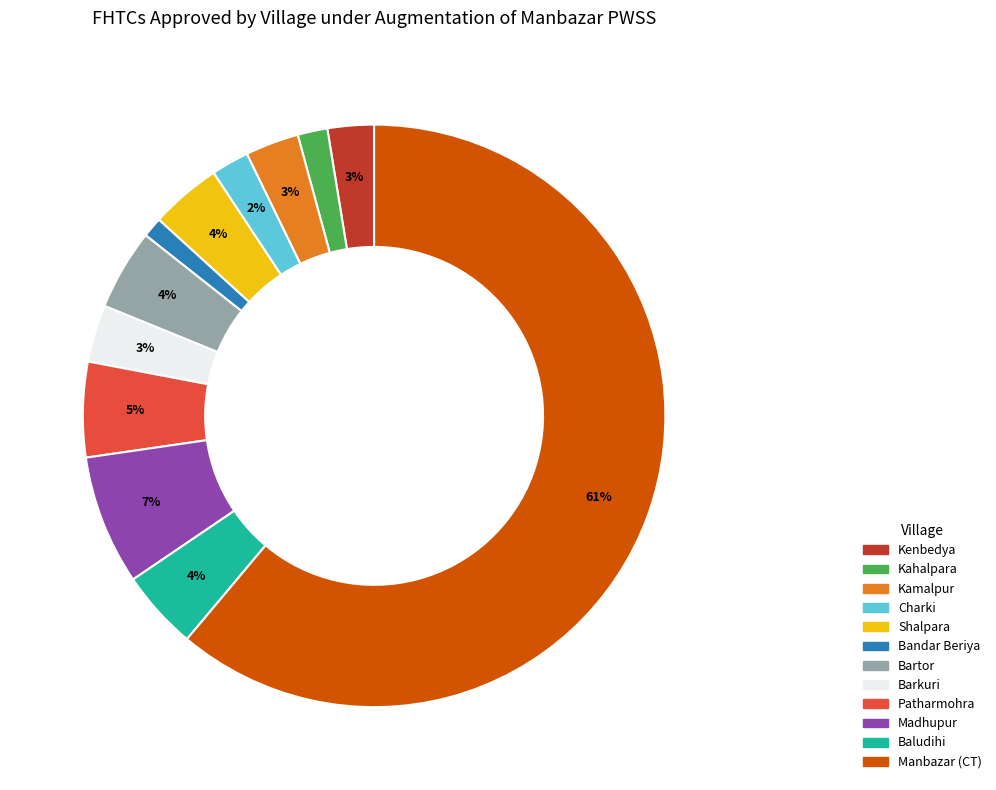

Does any single category account for the majority?

Yes